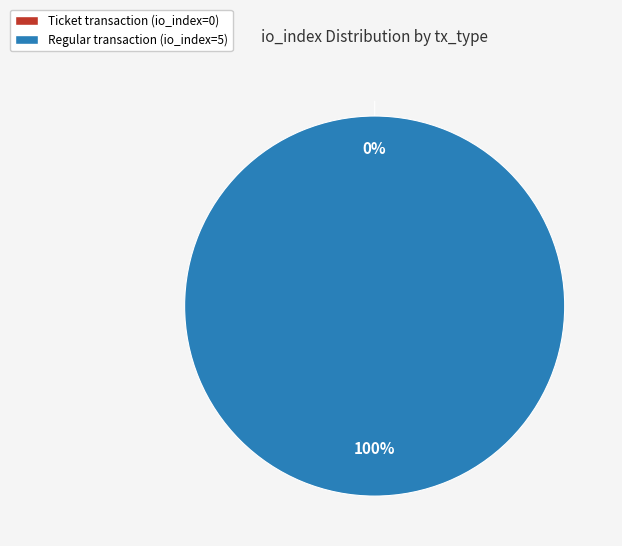

How many slices are in this pie chart?

2